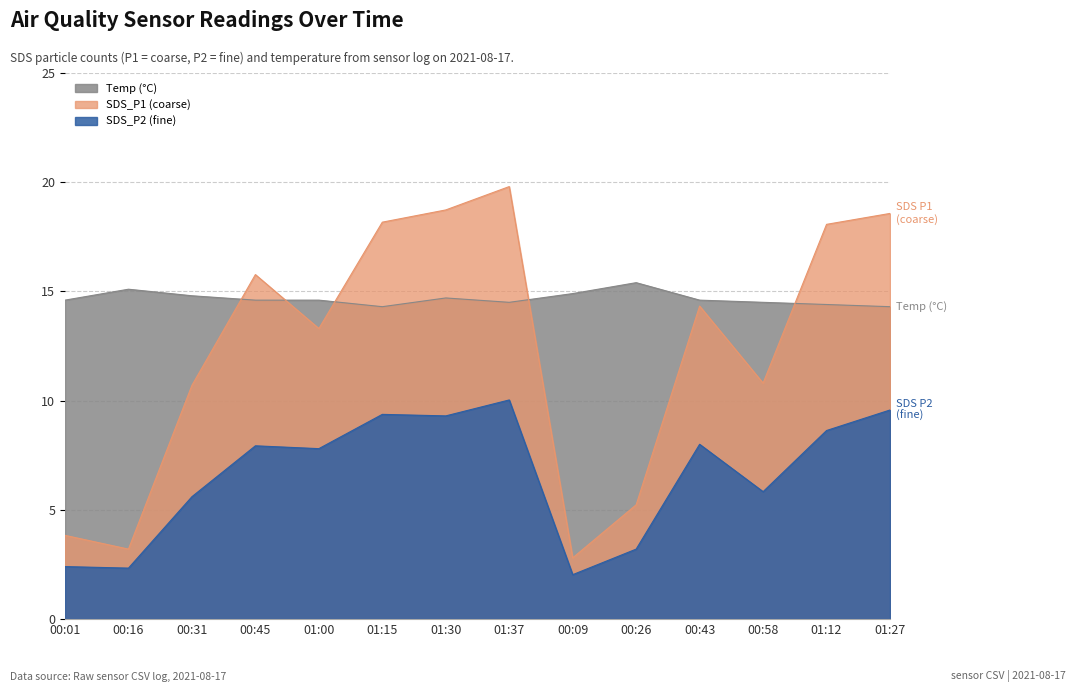

The SDS_P2 series shows 11.5 at 01:00. True or false?

False